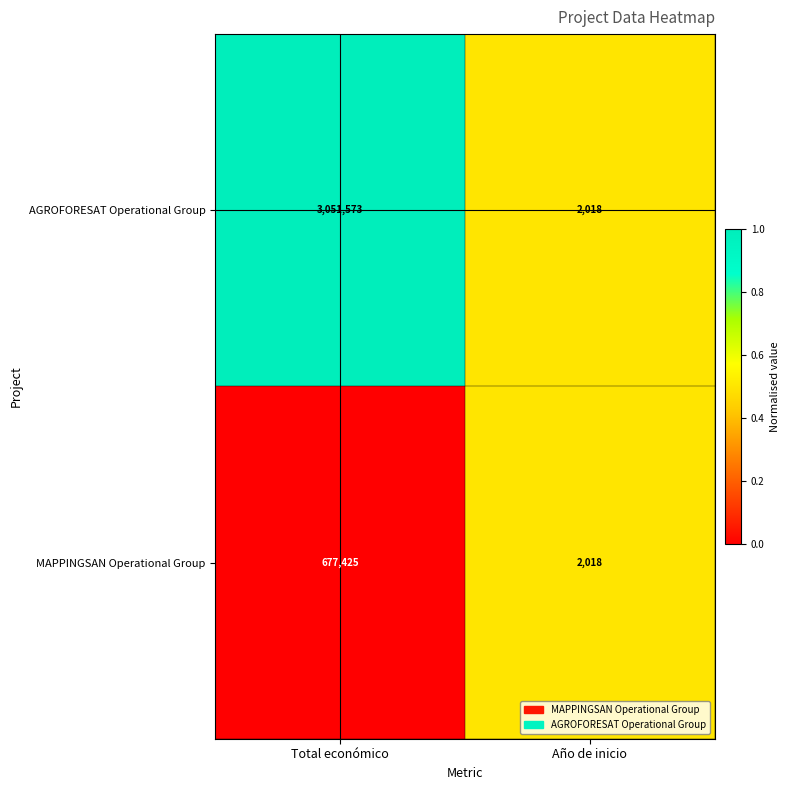

Which series has the largest total across all categories?

AGROFORESAT Operational Group